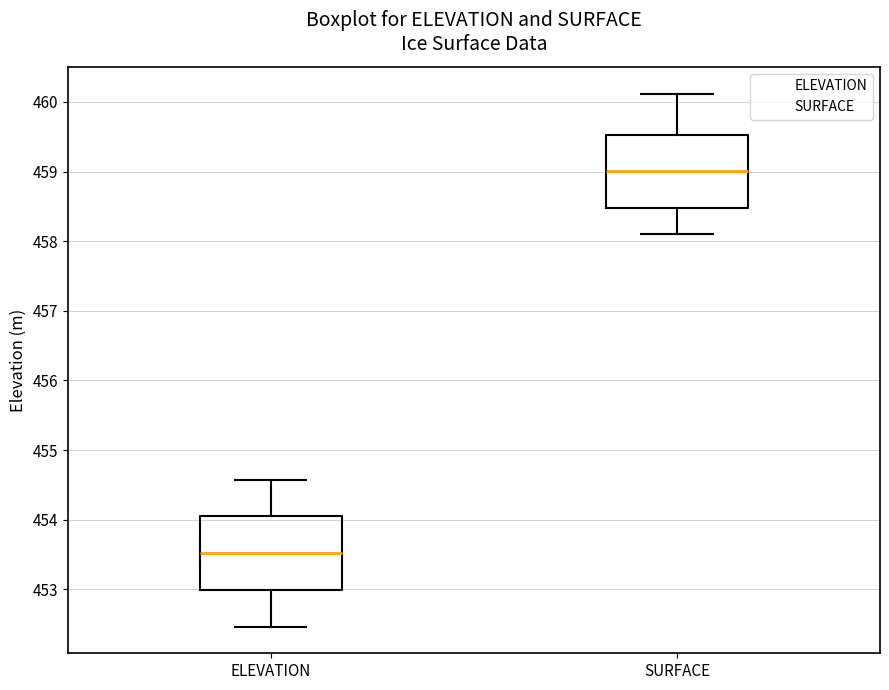

Reading left to right, transcribe this box plot: for each box, give where its median line is, the range the box spans, and where its two whiskers end, as read against the y-axis. The values are not printed on the chart, so give them approximately, as read against the axis.

ELEVATION: median 453.5, box 453.0 to 454.1, whiskers 452.5 to 454.6
SURFACE: median 459.0, box 458.5 to 459.5, whiskers 458.1 to 460.1